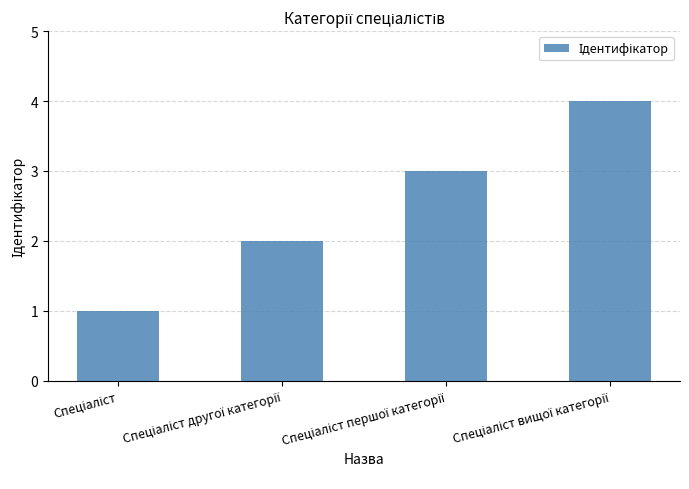

What is the difference between the maximum and minimum values?

3